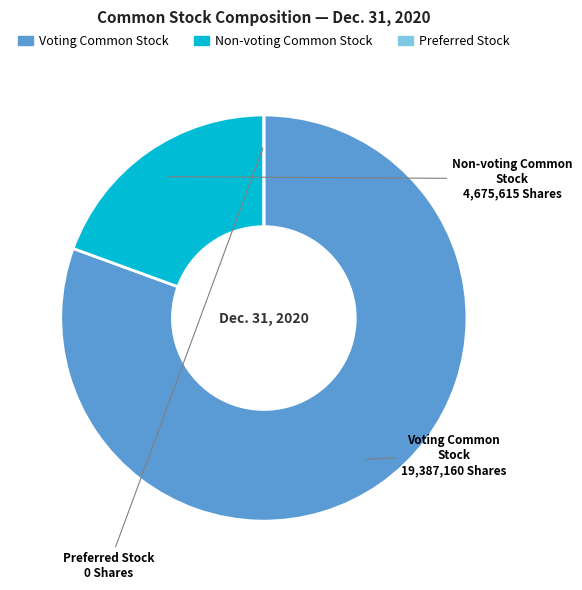

Is there a majority slice in this chart?

Yes